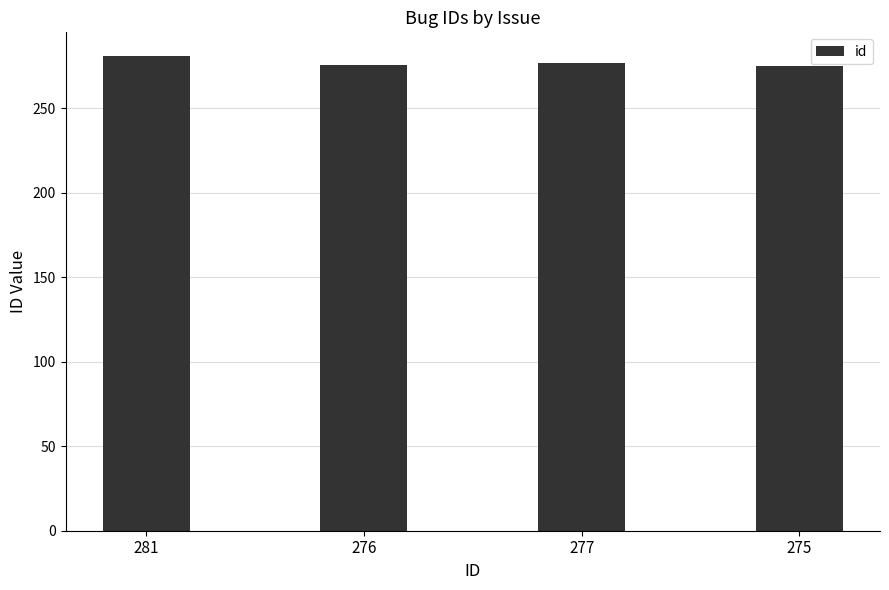

The value at 275 is 478. True or false?

False